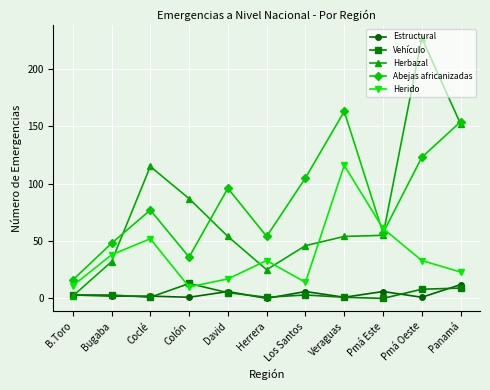

The value of Abejas africanizadas at Colón is 11. True or false?

False